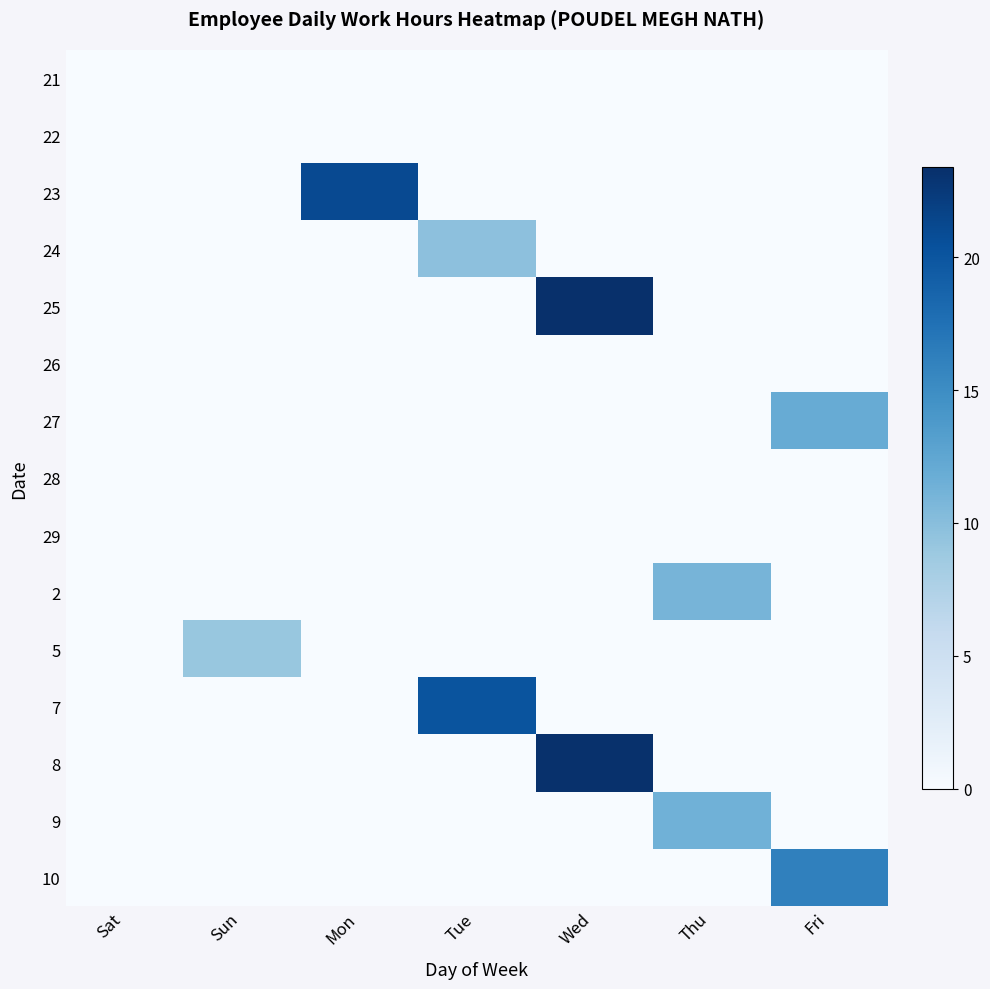

At Fri, list the series in order from smallest to largest.

21, 22, 23, 24, 25, 26, 28, 29, 2, 5, 7, 8, 9, 27, 10